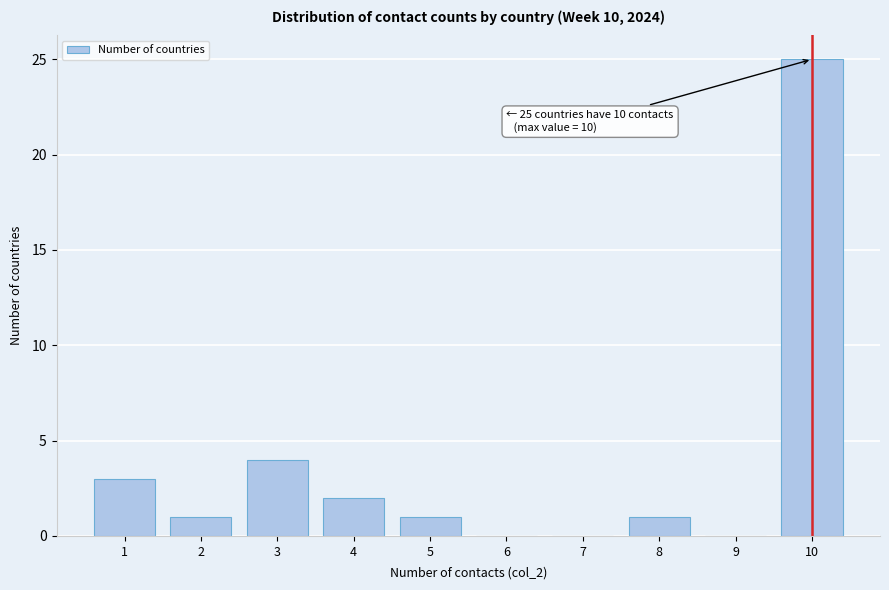

Reading left to right, list all the values displayed in this chart.

1=3	2=1	3=4	4=2	5=1	6=0	7=0	8=1	9=0	10=25